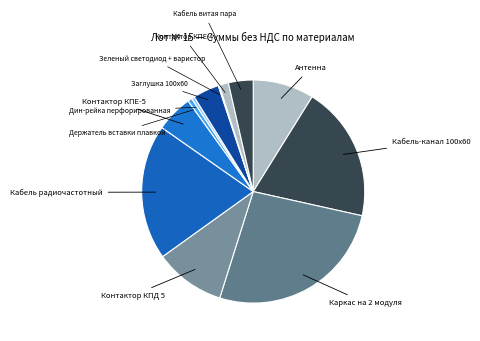

What is the largest slice in the pie chart?

Каркас на 2 модуля